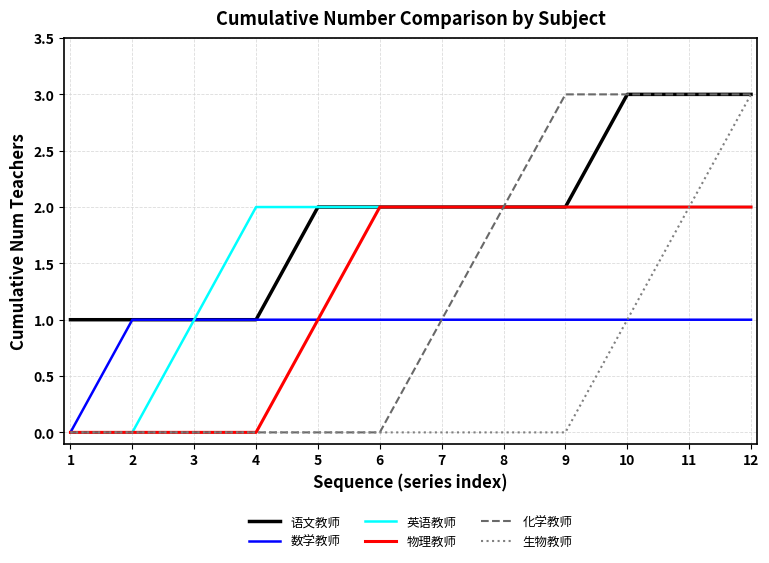

Reading right to left, what are all the values shown in this chart?

语文教师: 3	3	3	2	2	2	2	2	1	1	1	1
数学教师: 1	1	1	1	1	1	1	1	1	1	1	0
英语教师: 2	2	2	2	2	2	2	2	2	1	0	0
物理教师: 2	2	2	2	2	2	2	1	0	0	0	0
化学教师: 3	3	3	3	2	1	0	0	0	0	0	0
生物教师: 3	2	1	0	0	0	0	0	0	0	0	0